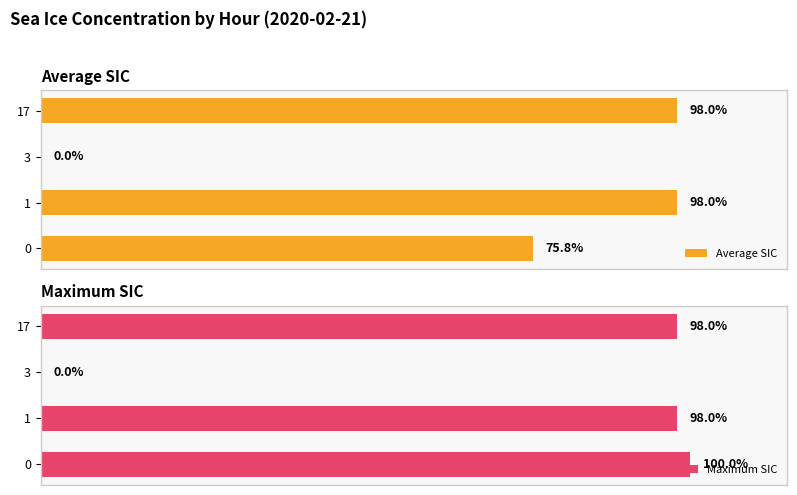

Which series has the largest total across all categories?

Maximum SIC